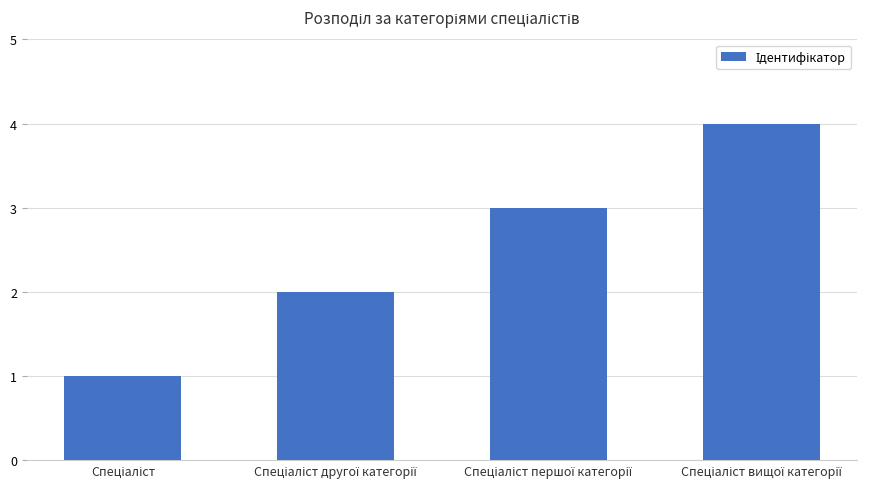

What is the maximum value shown in the chart?

4